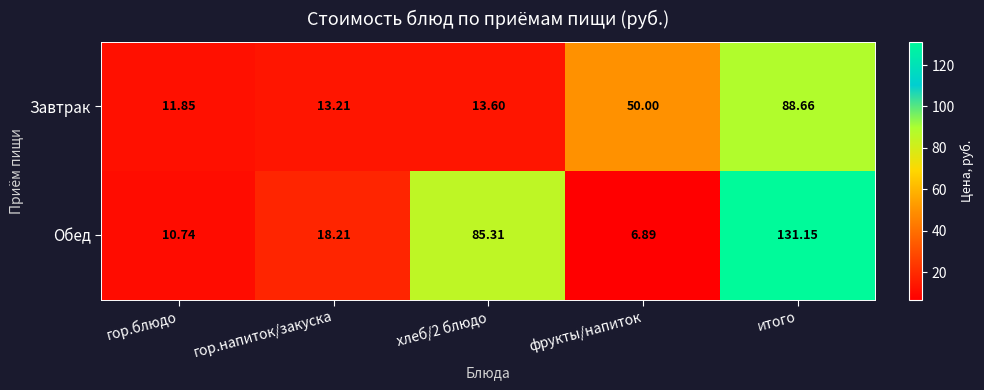

How many data points in Завтрак are above 13?

4